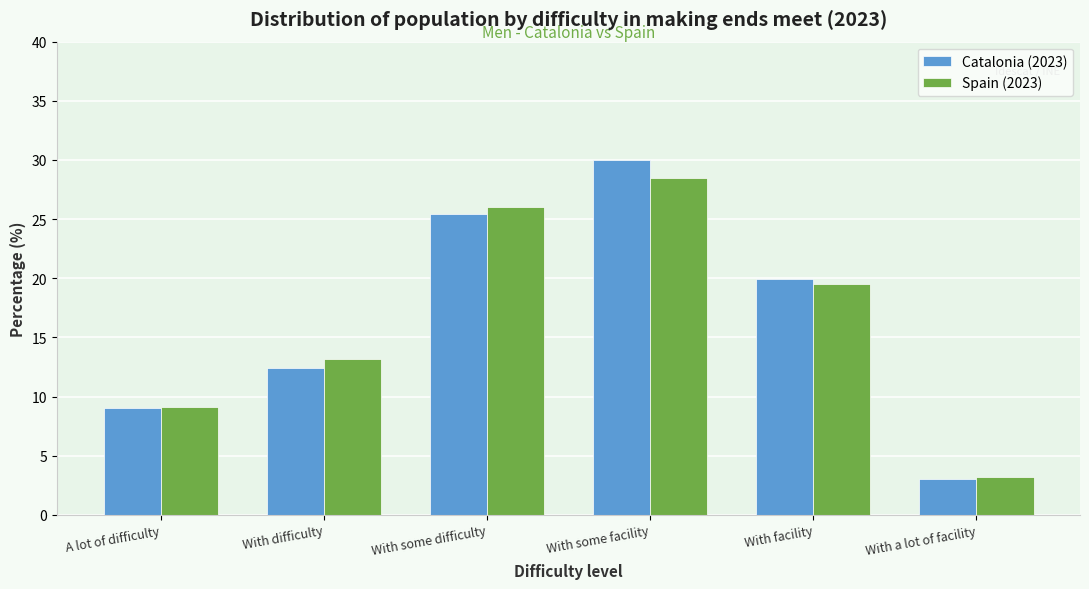

Reading left to right, list all the values displayed in this chart.

Catalonia (2023): 9.0	12.4	25.4	30.0	19.9	3.0
Spain (2023): 9.1	13.2	26.0	28.5	19.5	3.2